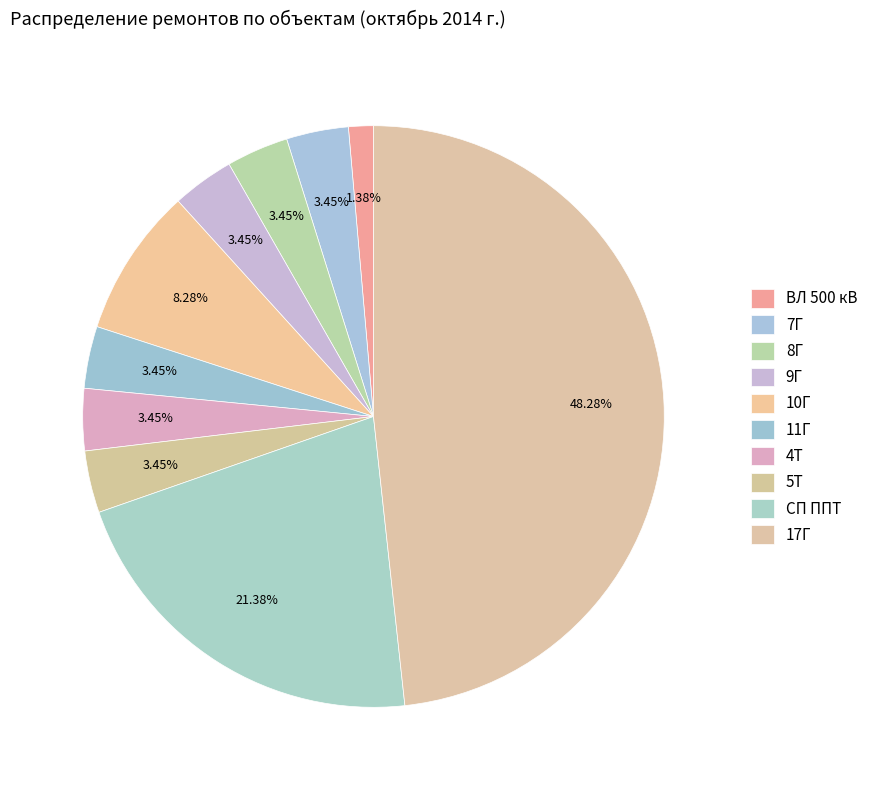

Count the number of slices in the pie.

10